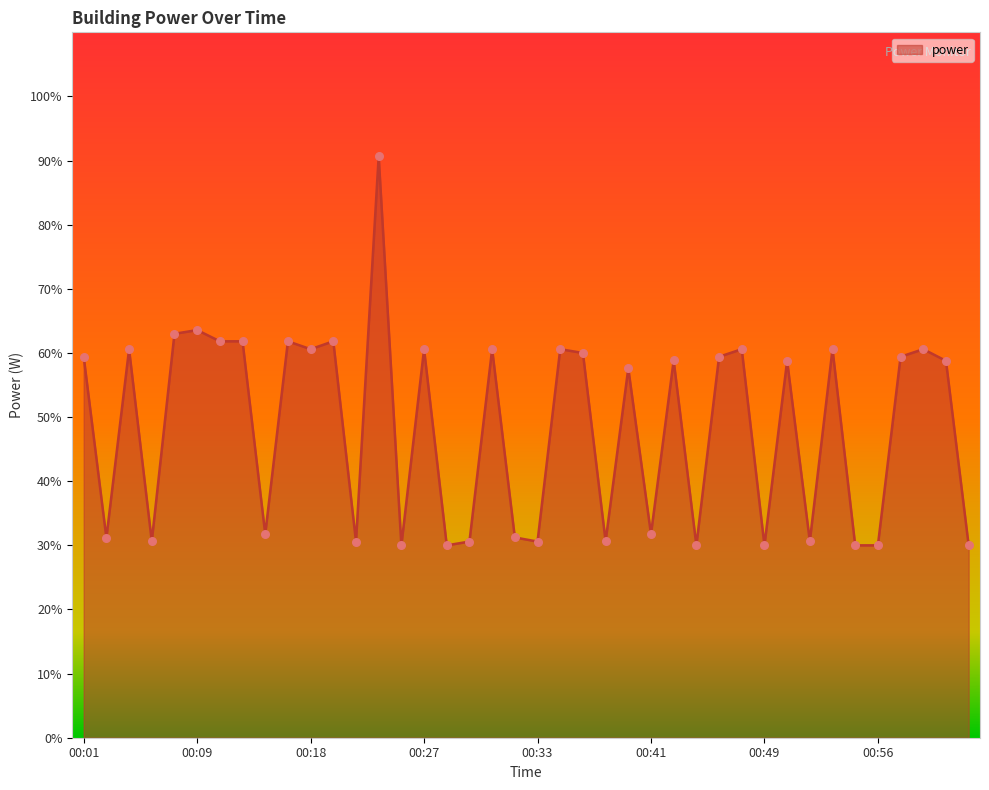

What is the difference between the maximum and minimum values?

60.6